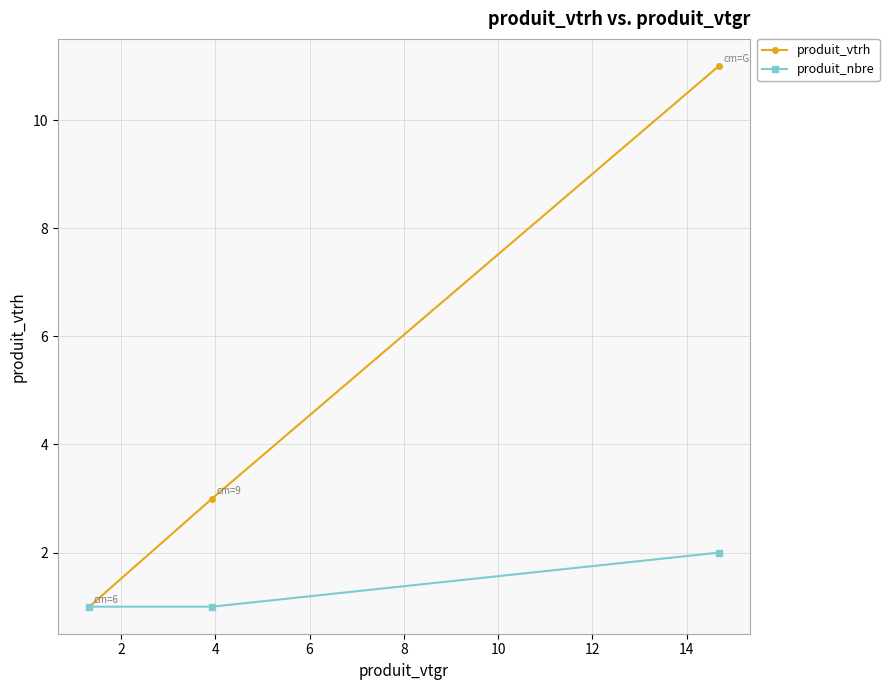

Reading left to right, list all the values displayed in this chart.

produit_vtrh: 1	3	11
produit_nbre: 1	1	2